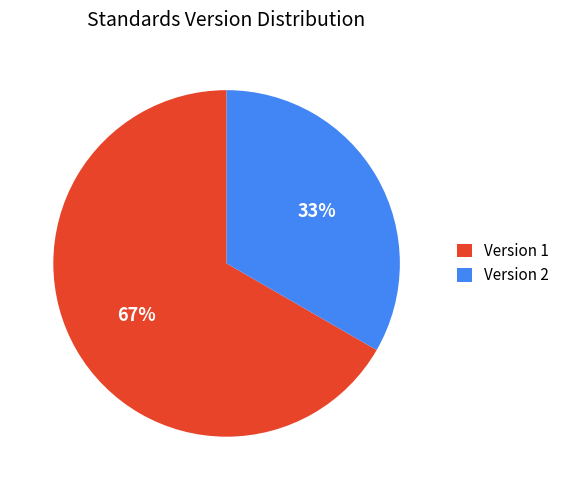

Is it true that Version 1 is 67% of the pie?

True